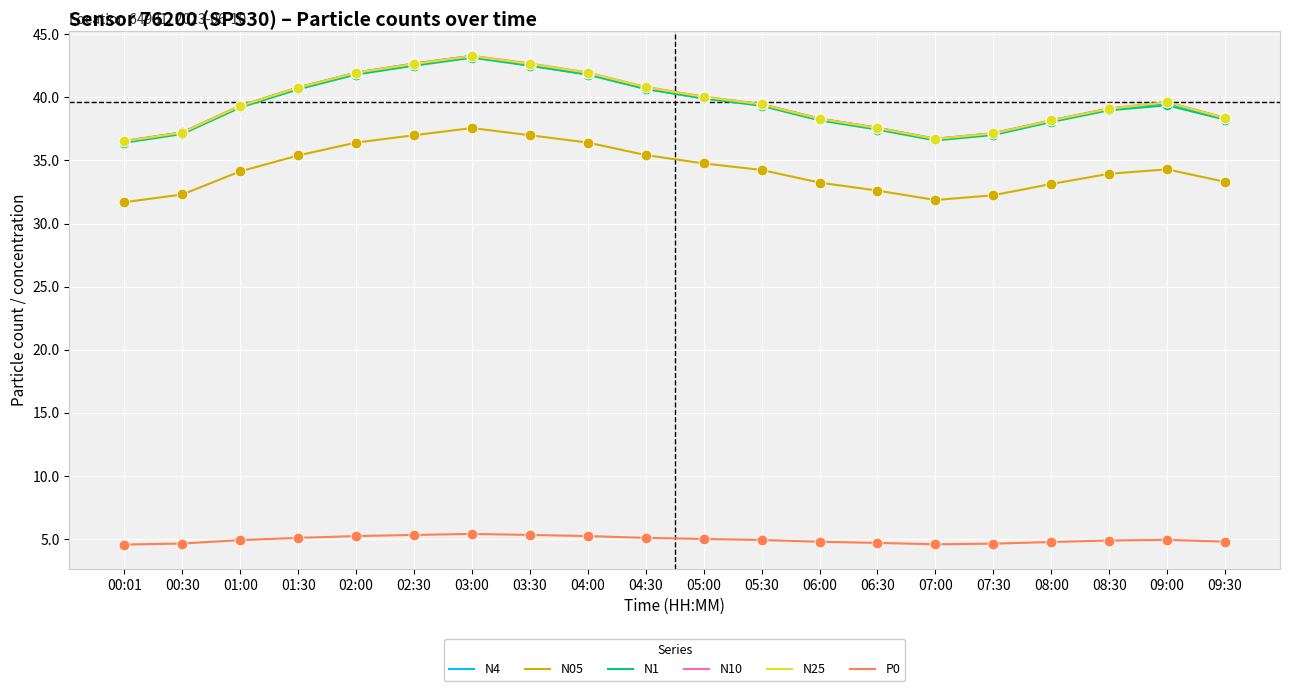

What is the spread (max minus min) of values at 06:00?

33.5